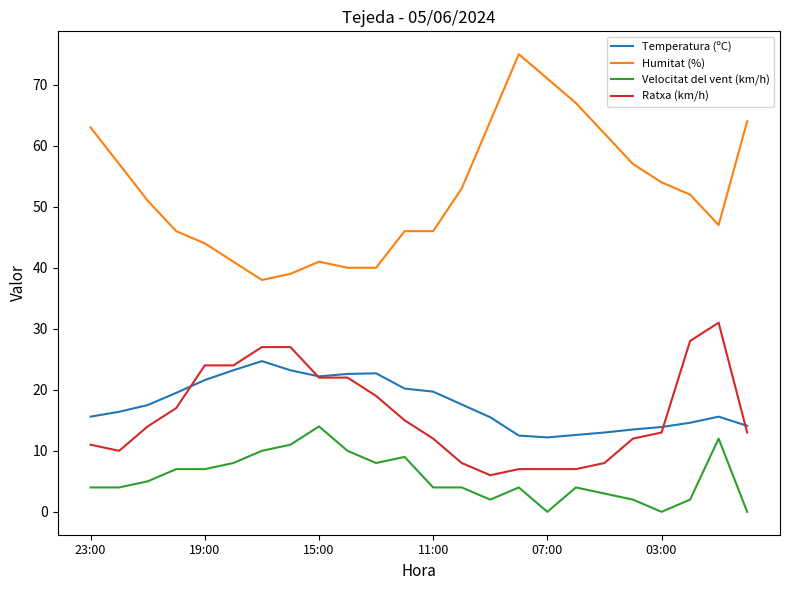

True or false: Temperatura (ºC) and Humitat (%) intersect in this chart.

False